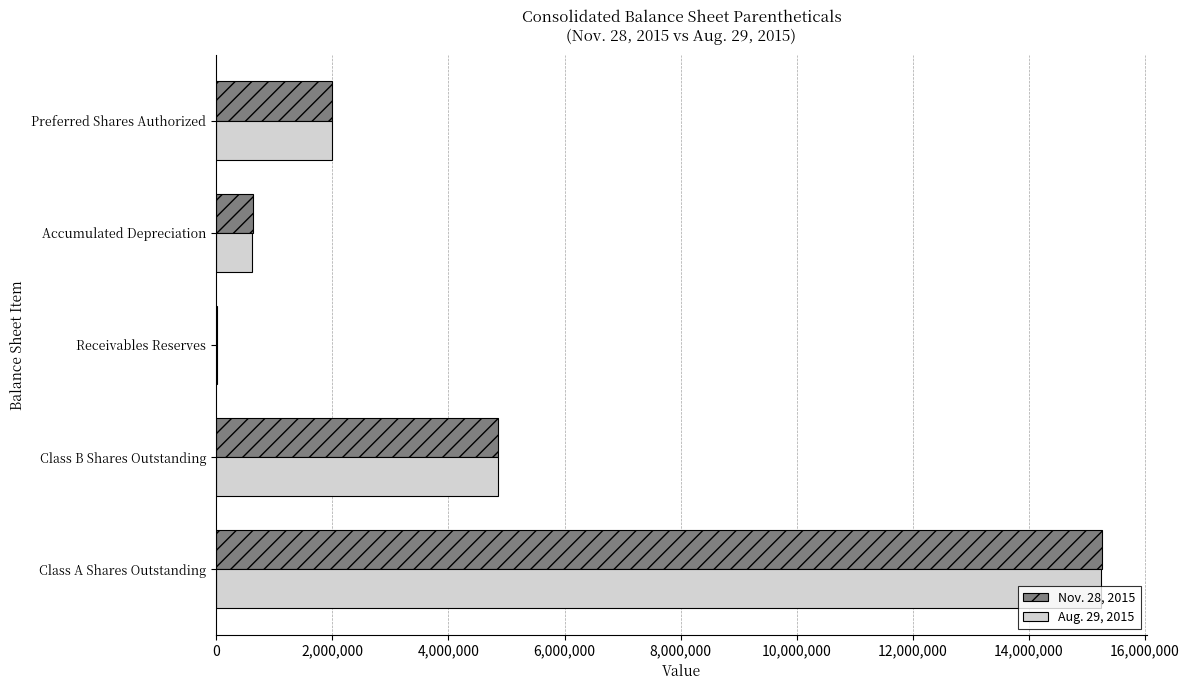

What is the highest value of the Nov. 28, 2015 series?

15264922